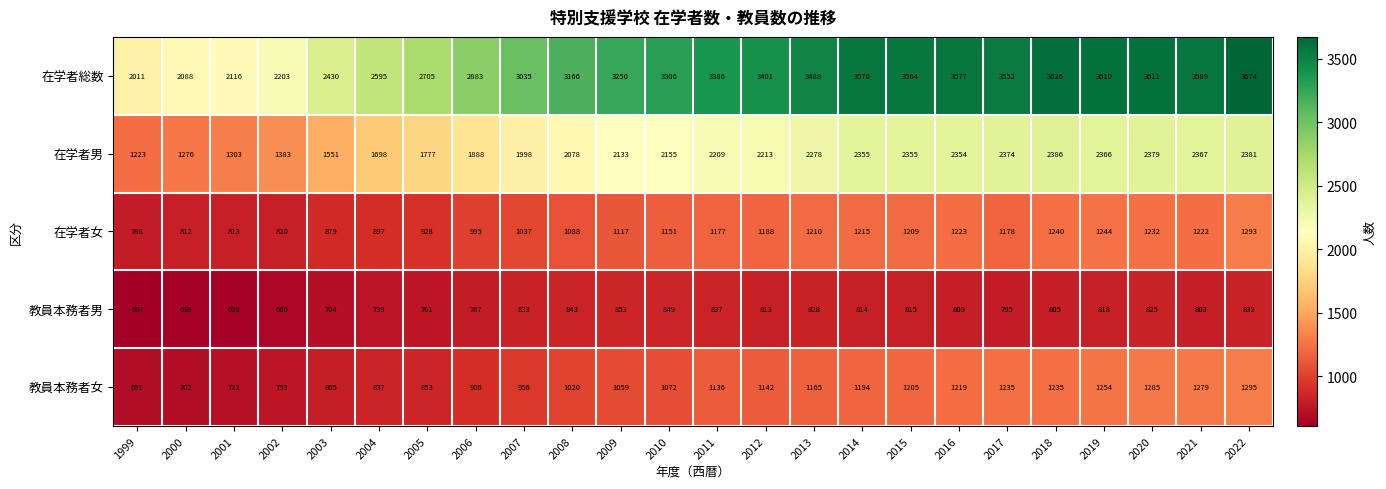

List the series in order of their peak value, highest first.

在学者総数, 在学者男, 教員本務者女, 在学者女, 教員本務者男